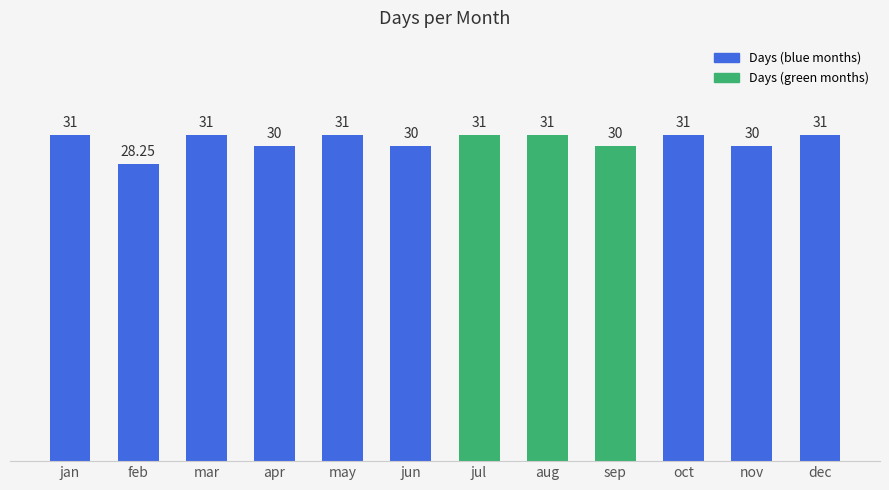

How many values are below 31?

5